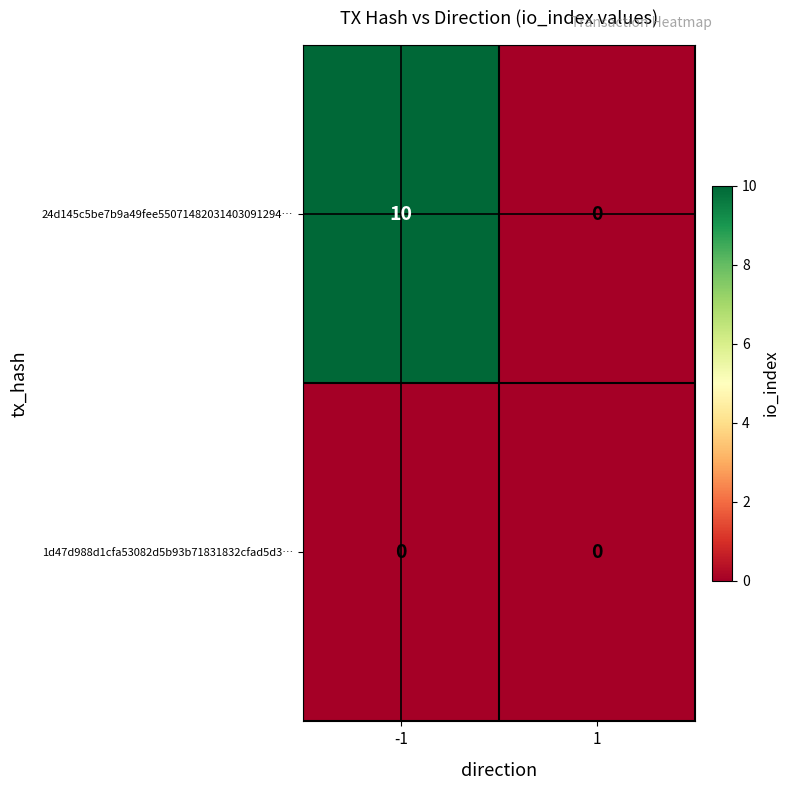

List the series in order of their overall mean, lowest first.

1d47d988d1cfa53082d5b93b71831832cfad5d3…, 24d145c5be7b9a49fee55071482031403091294…